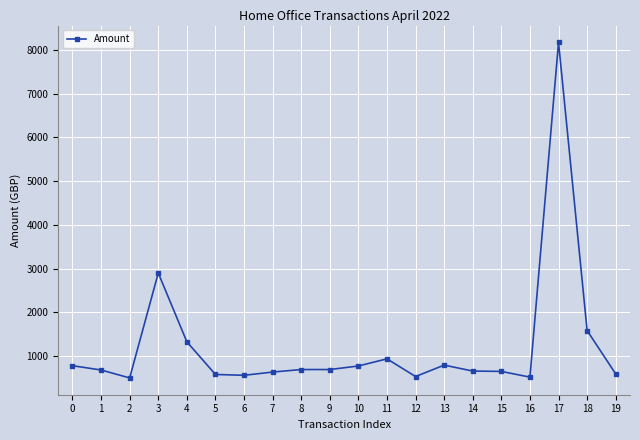

How many values are below 692?

10